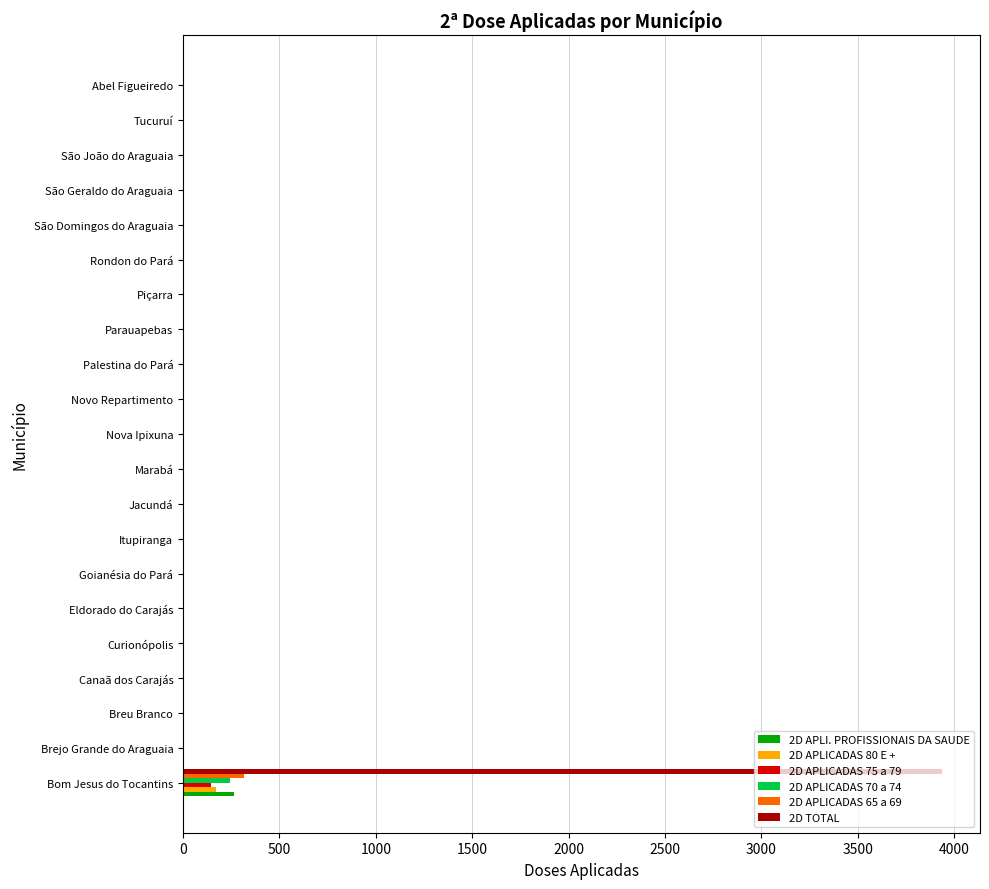

What are all the series names shown in the legend?

2D APLI. PROFISSIONAIS DA SAUDE, 2D APLICADAS 80 E +, 2D APLICADAS 75 a 79, 2D APLICADAS 70 a 74, 2D APLICADAS 65 a 69, 2D TOTAL